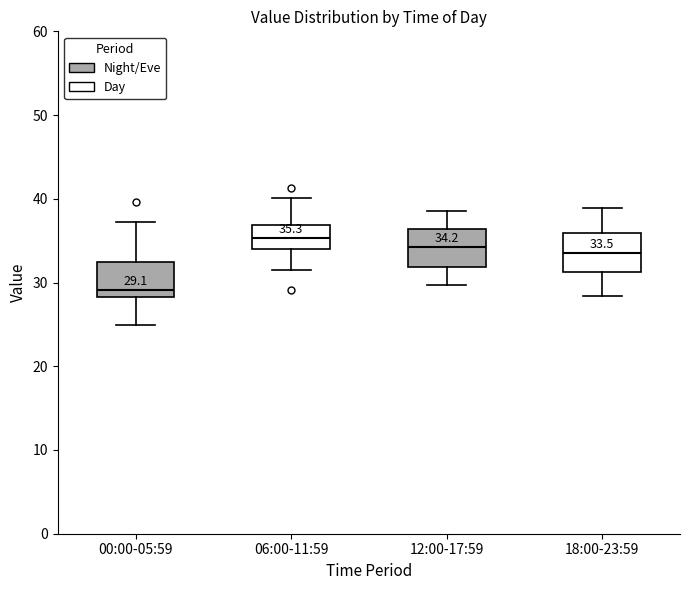

Which box's median line is the highest?

06:00-11:59